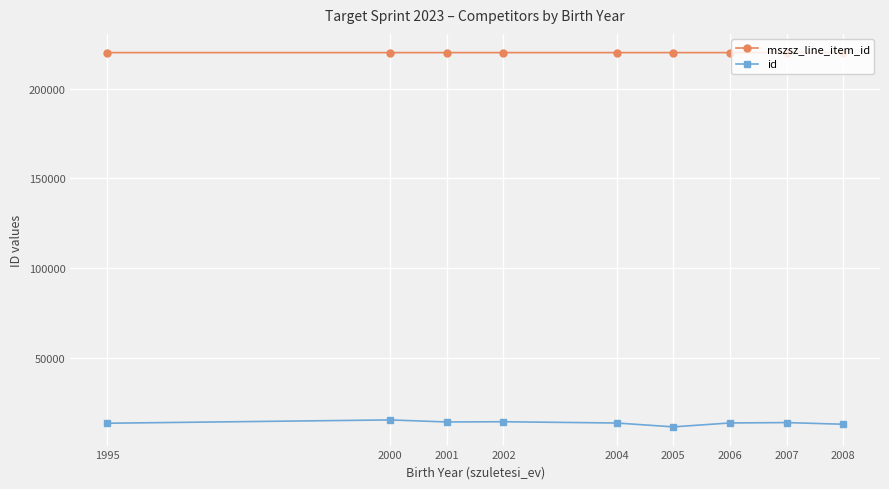

Is the value of id at 2008 greater than the value of mszsz_line_item_id at 2007?

No